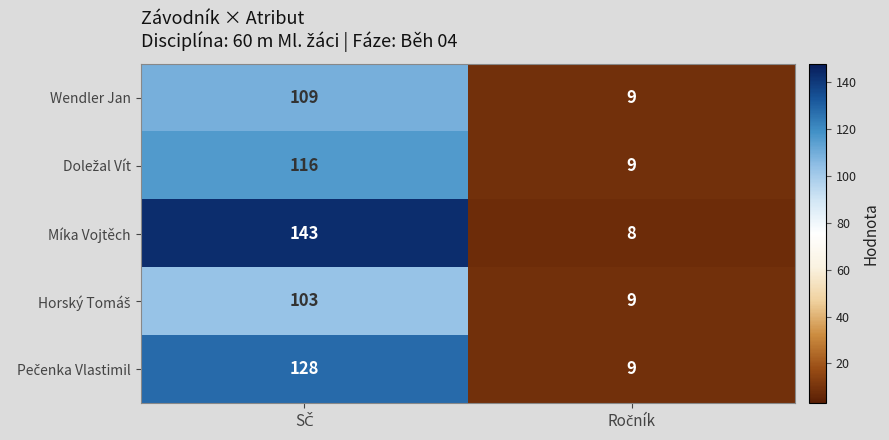

Which series has the largest total across all categories?

Míka Vojtěch